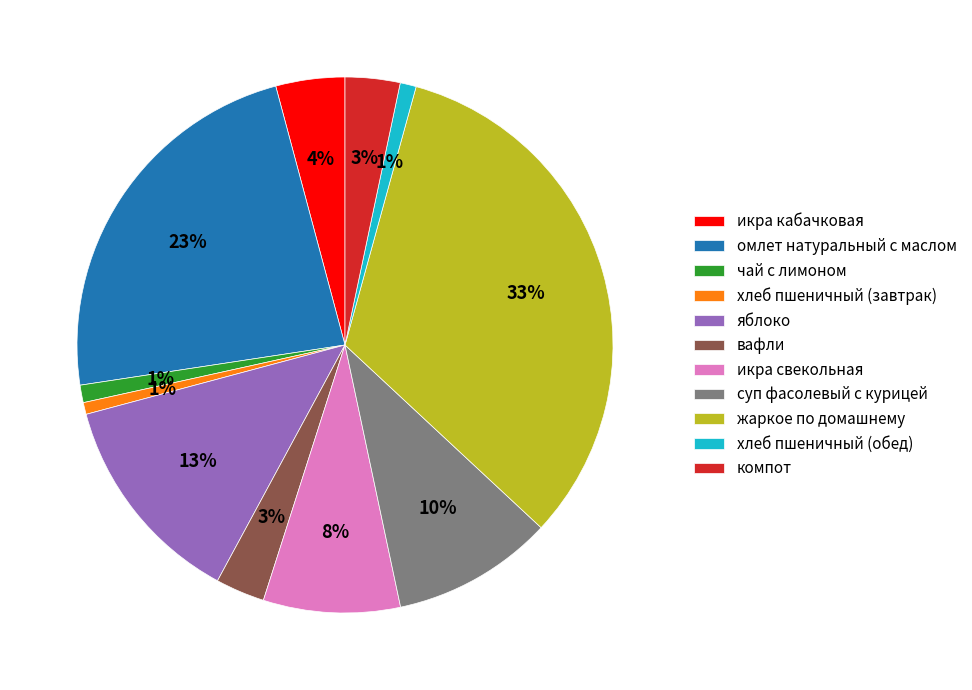

Combined, do суп фасолевый с курицей and икра свекольная account for over 50%?

No